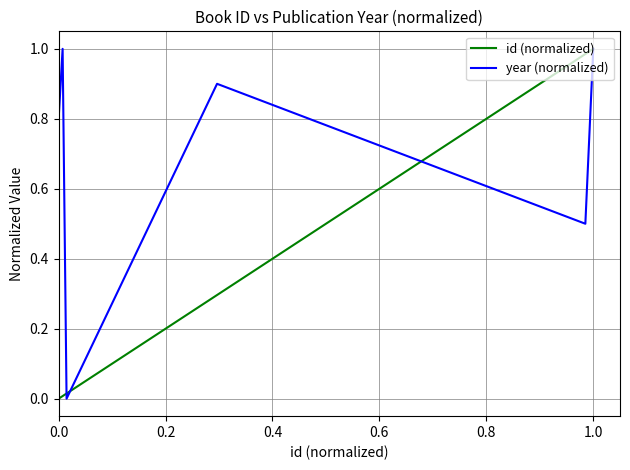

Rank the series by their average value, from highest to lowest.

year (normalized), id (normalized)